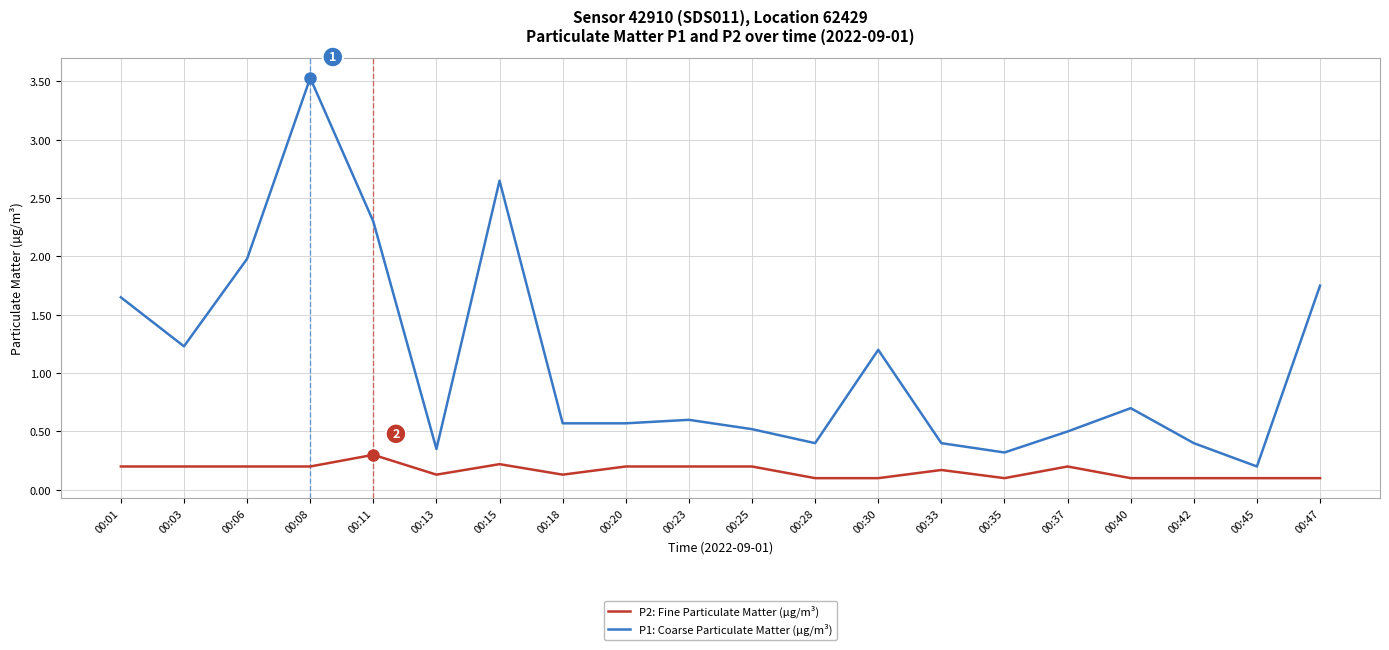

How many lines are shown in the chart?

2